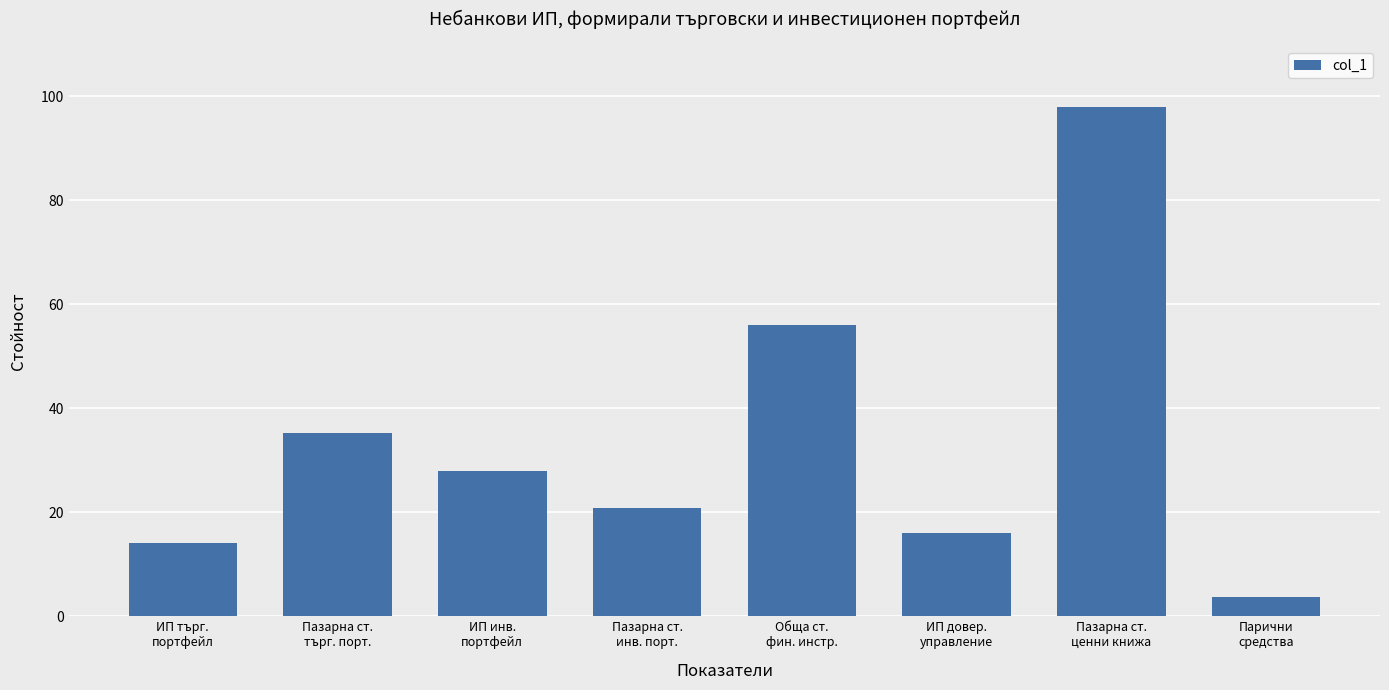

Does the chart contain stacked bars?

No